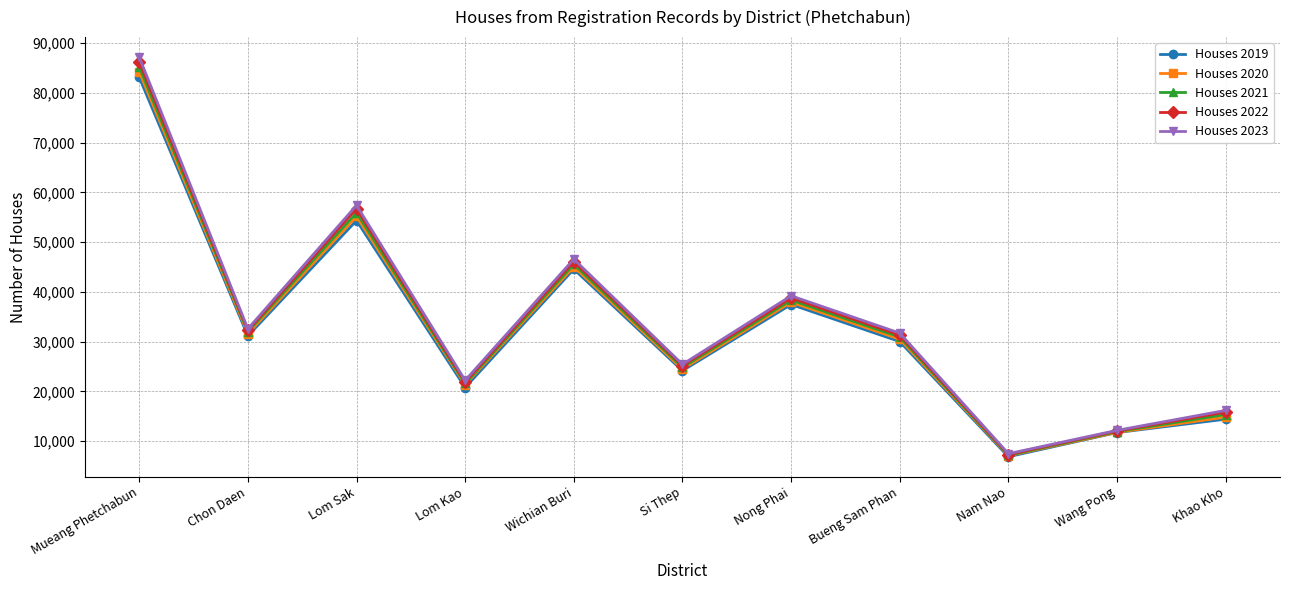

The Houses 2019 series shows 11734 at Wang Pong. True or false?

True